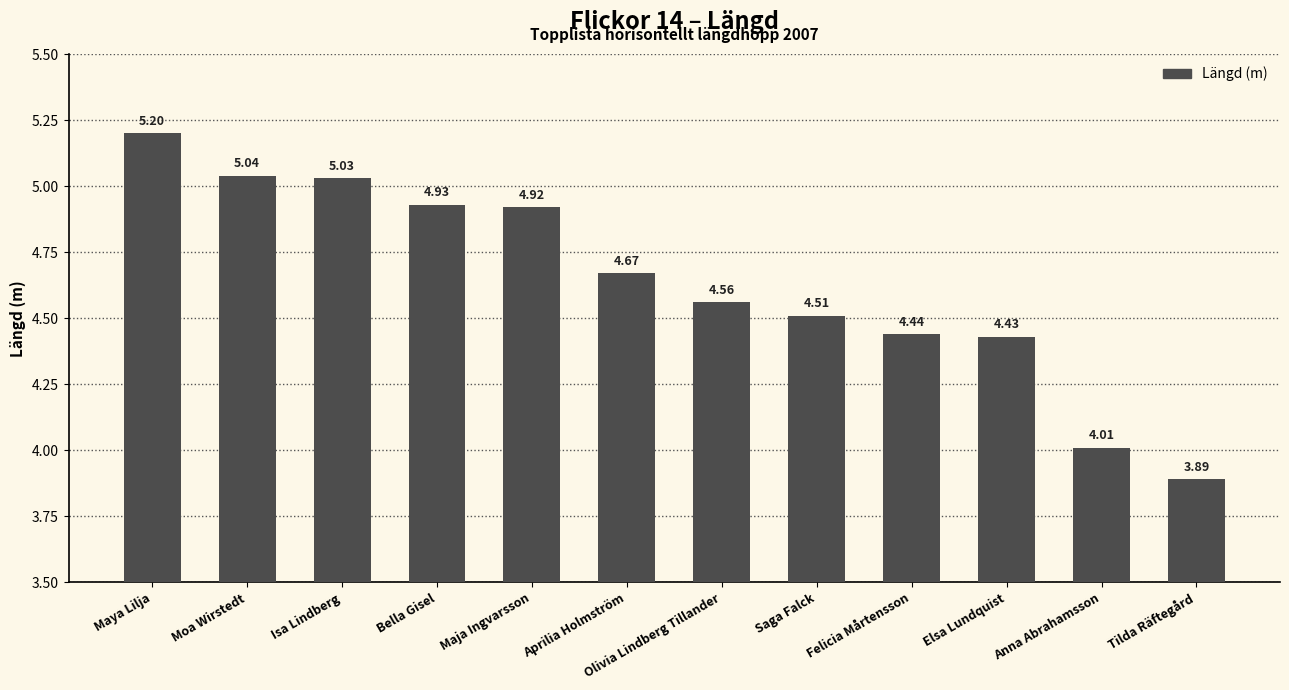

How many series are shown in this chart?

1